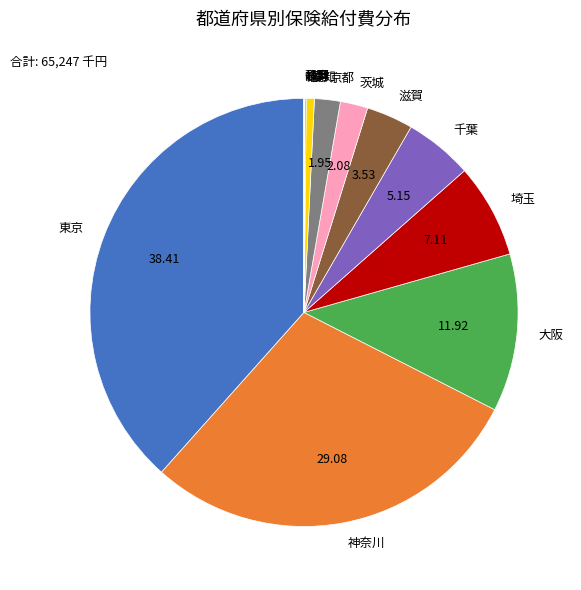

Between 神奈川 and 千葉, which is larger?

神奈川